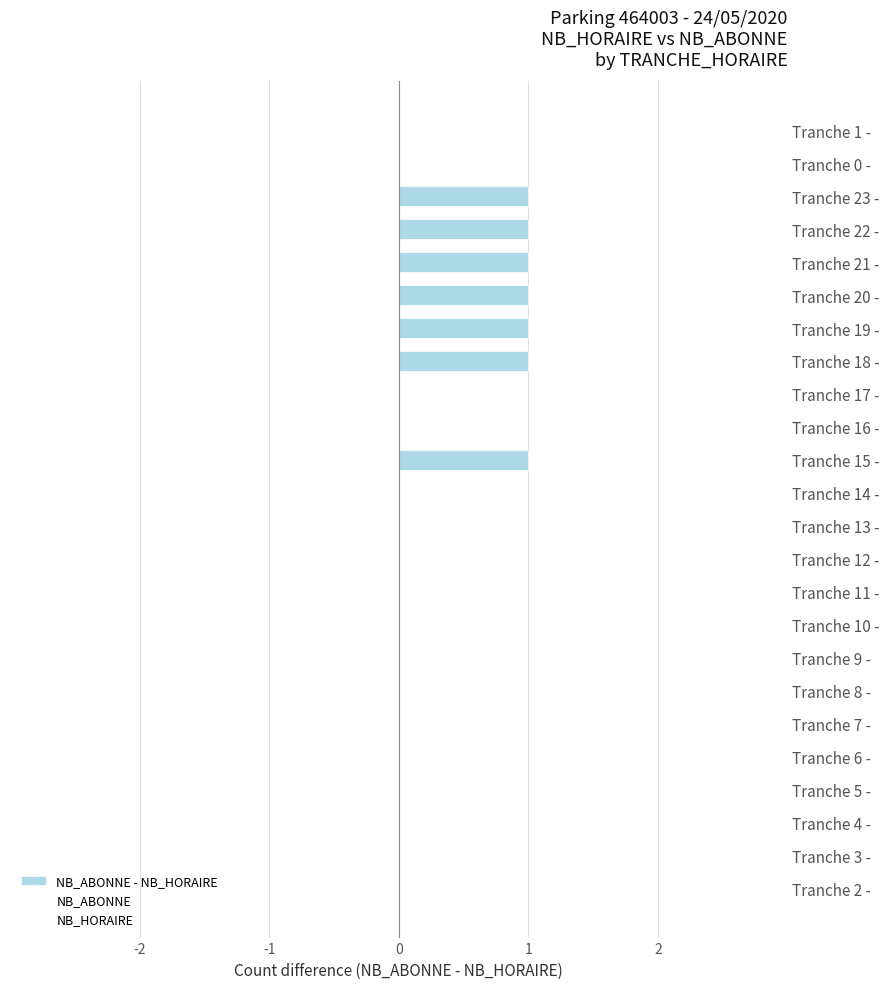

Are the bars horizontal?

Yes